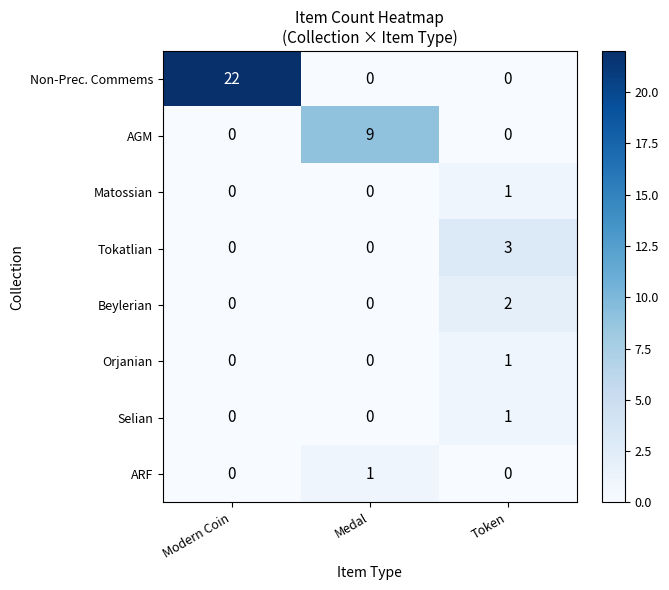

At how many categories does at least one series exceed 5?

2